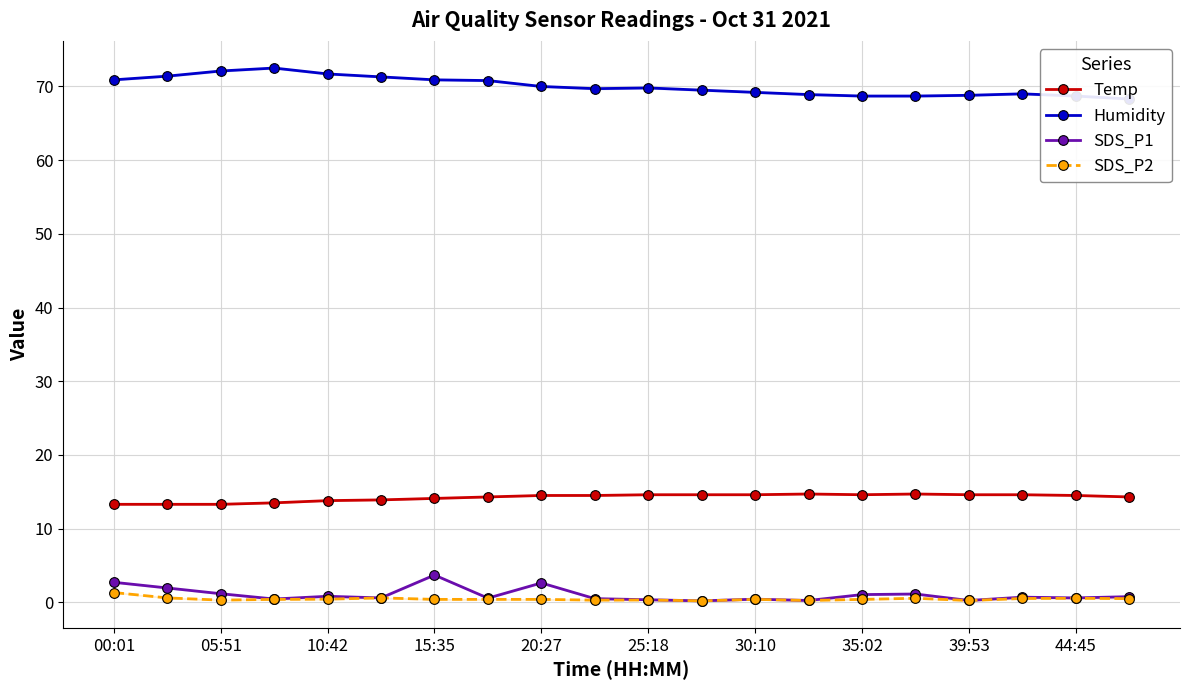

True or false: SDS_P1 and Temp cross at least once.

False